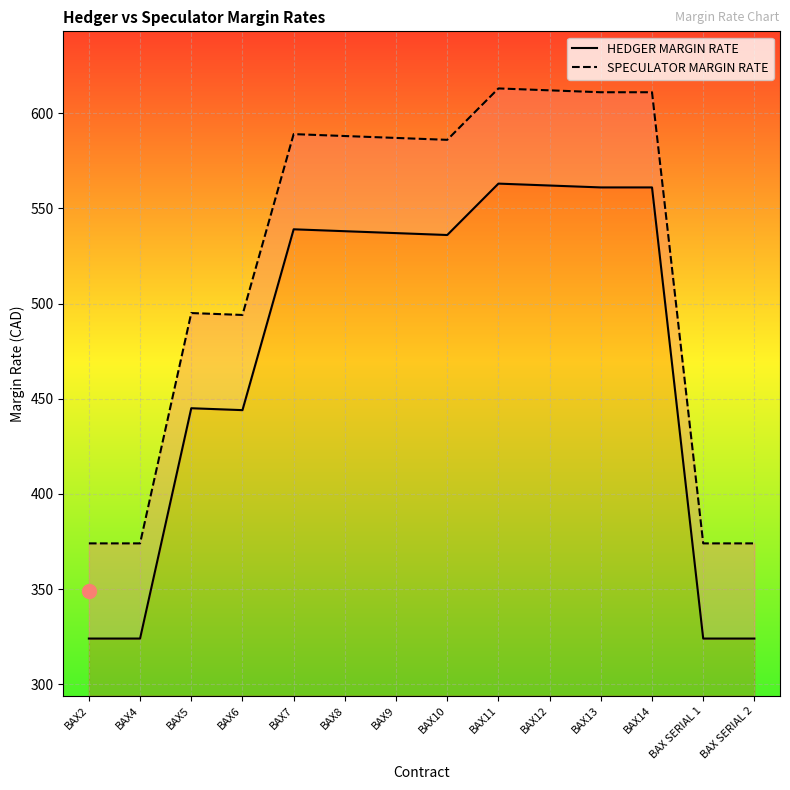

Reading left to right, transcribe all the data shown in this chart.

HEDGER MARGIN RATE: 324	324	445	444	539	538	537	536	563	562	561	561	324	324
SPECULATOR MARGIN RATE: 374	374	495	494	589	588	587	586	613	612	611	611	374	374